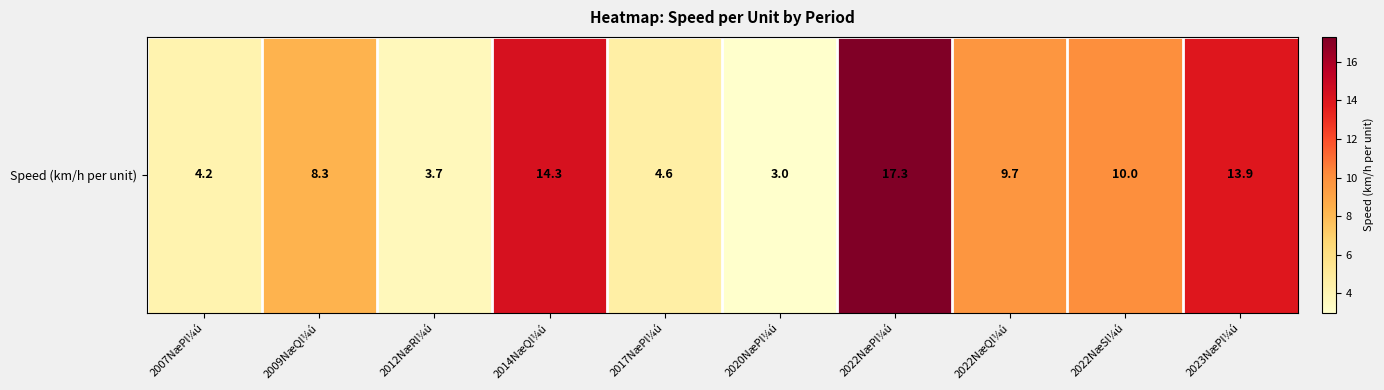

Reading right to left, list all the values displayed in this chart.

13.9	10.0	9.7	17.3	3.0	4.6	14.3	3.7	8.3	4.2